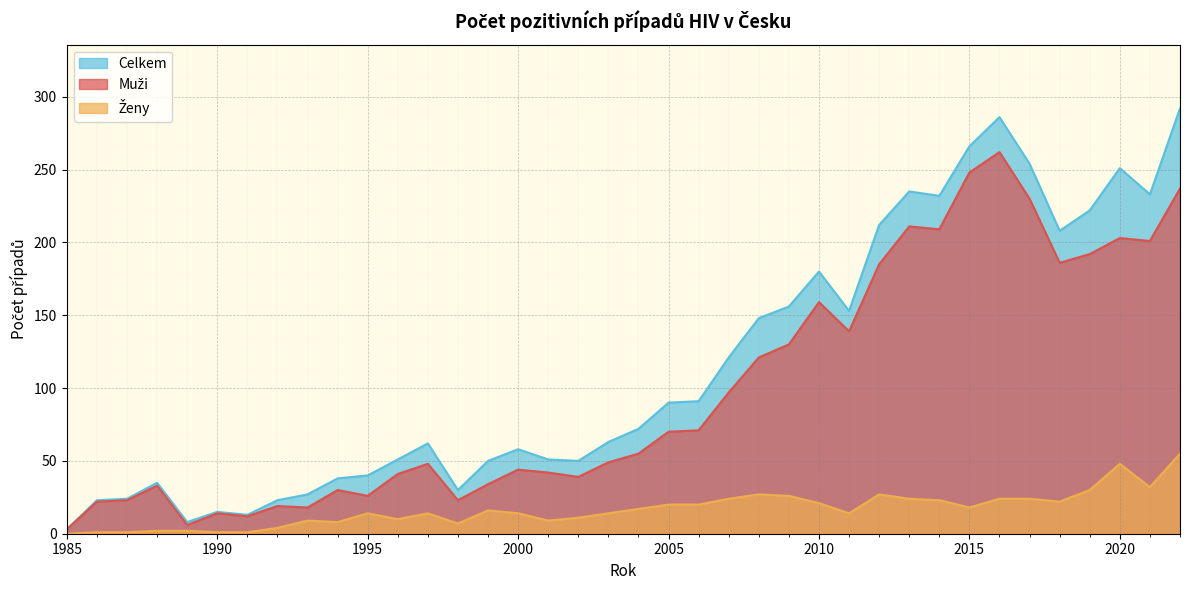

Is it true that Muži equals 41 at 1996?

True